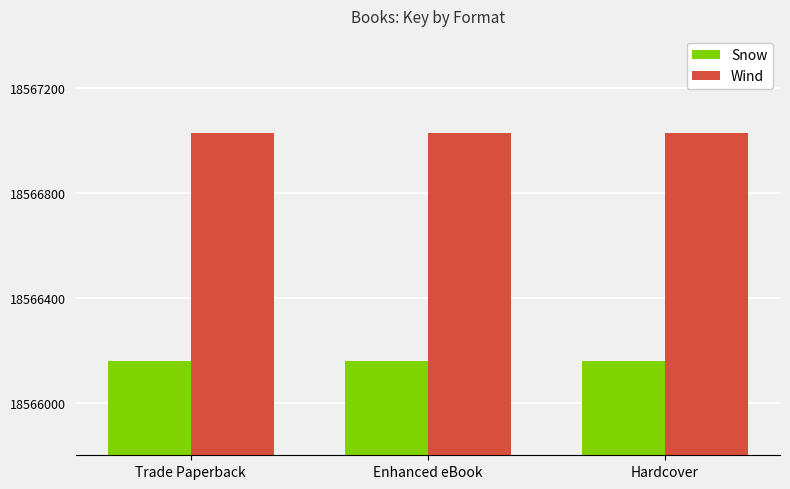

What is the spread (max minus min) of values at Trade Paperback?

873